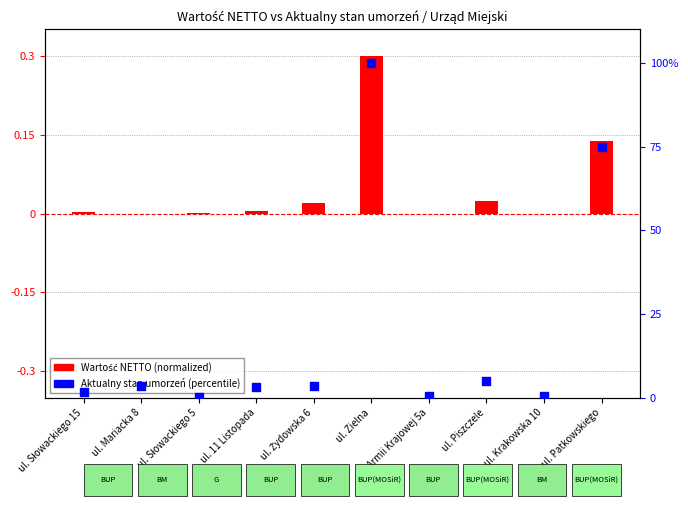

What are all the series names shown in the legend?

Wartość NETTO (normalized), Aktualny stan umorzeń (percentile)